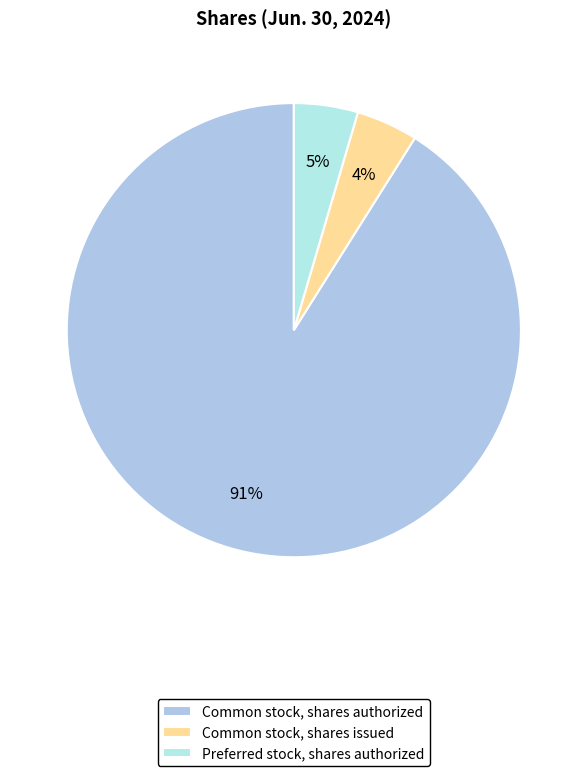

Does Common stock, shares authorized represent more than half of the total?

Yes